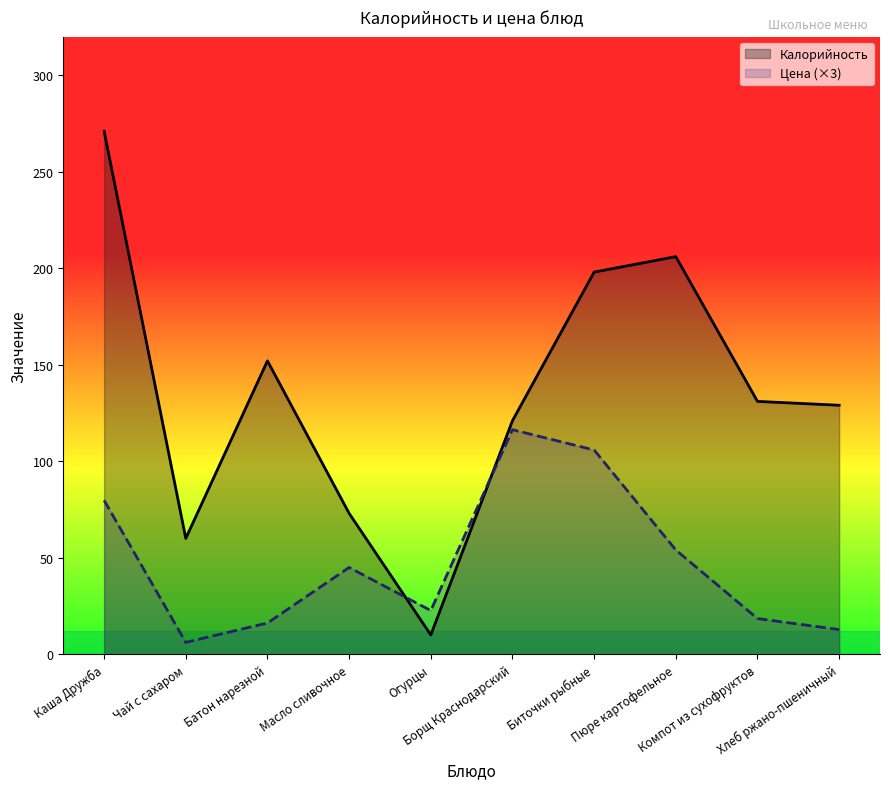

The Калорийность series shows 121.0 at Борщ Краснодарский. True or false?

True